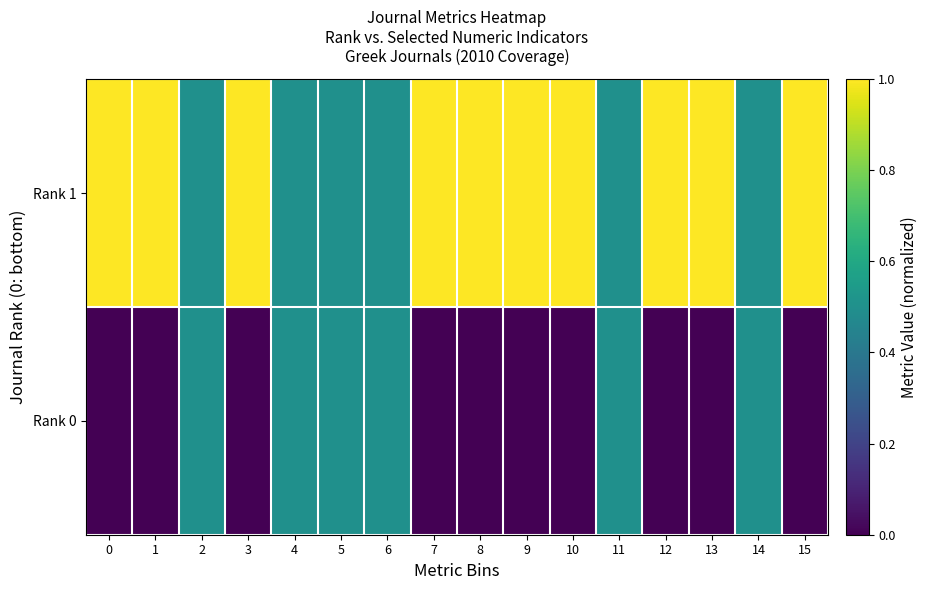

List the series in order of their overall mean, highest first.

Rank 1, Rank 0